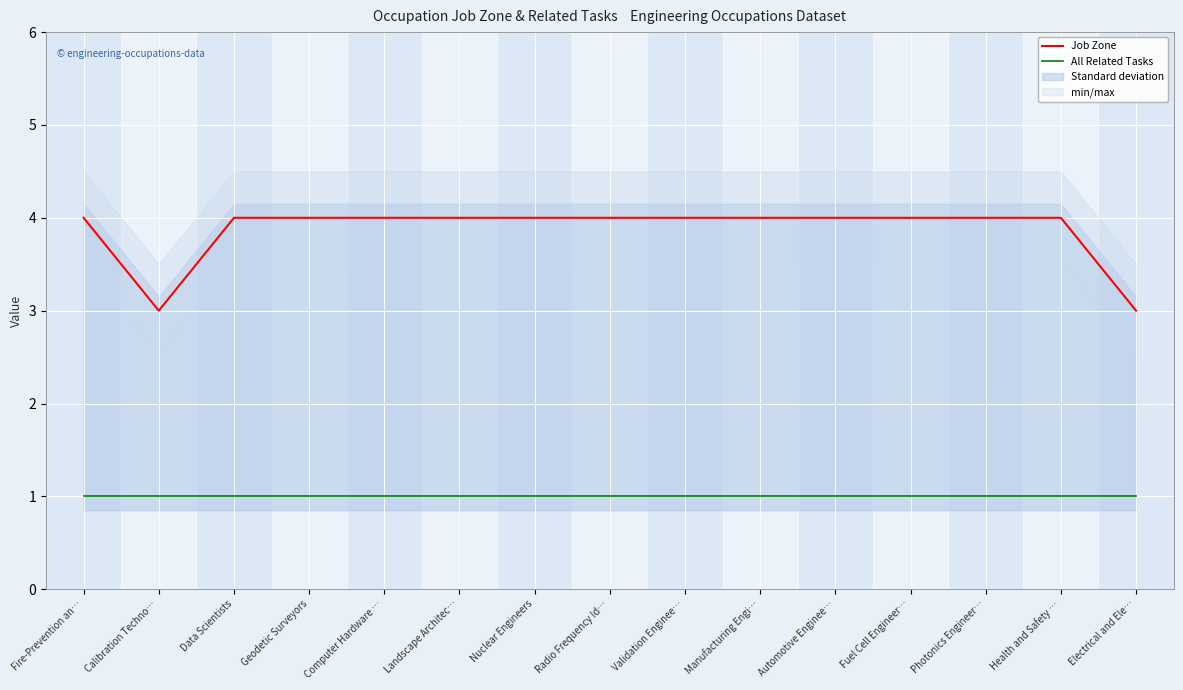

True or false: All Related Tasks and Job Zone intersect in this chart.

False